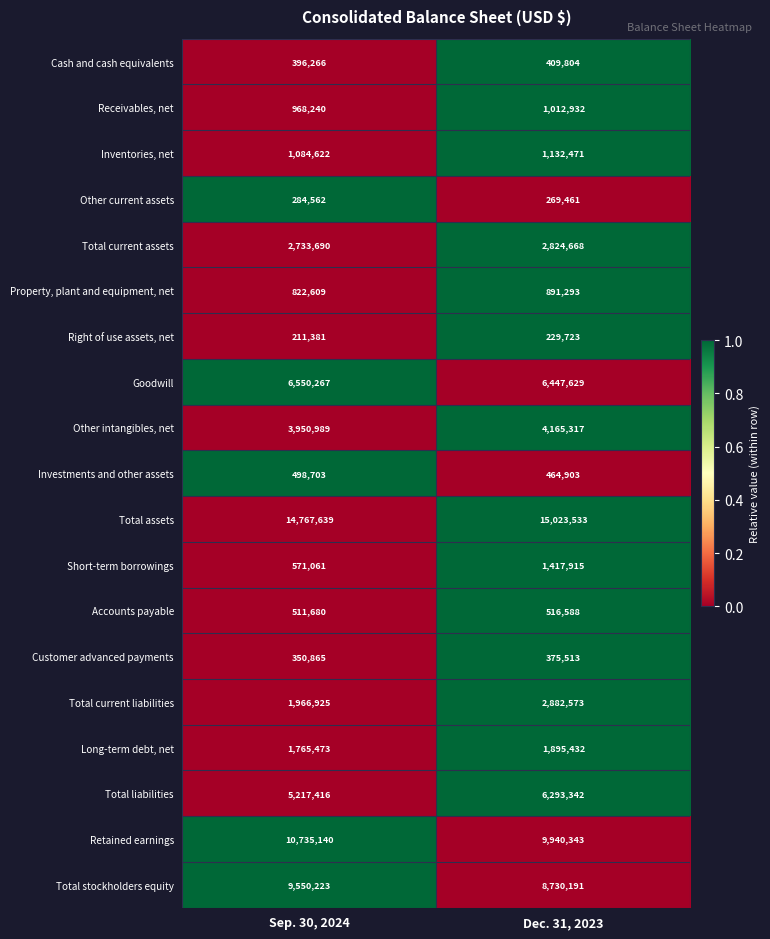

At which label does Total current assets reach its peak?

Dec. 31, 2023